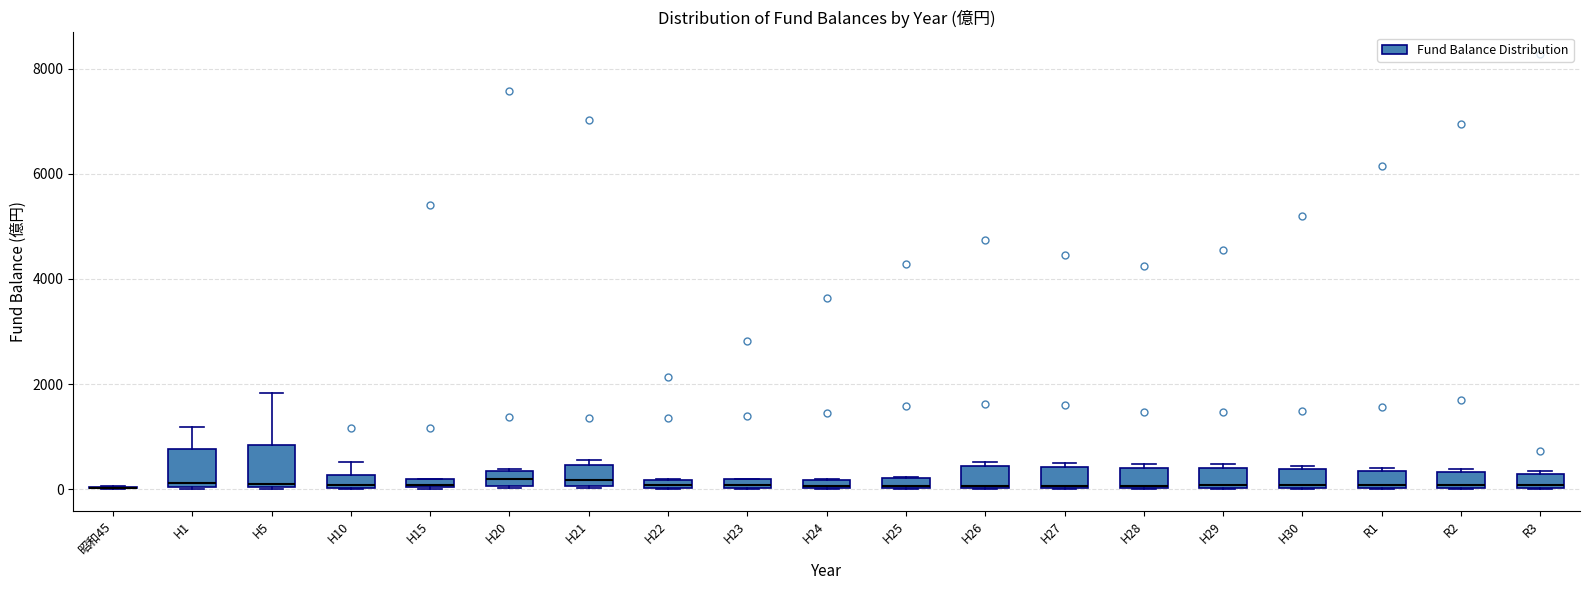

Where is the upper edge of the box for H1 on the y-axis? The values are not printed on the chart, so give them approximately, as read against the axis.

800